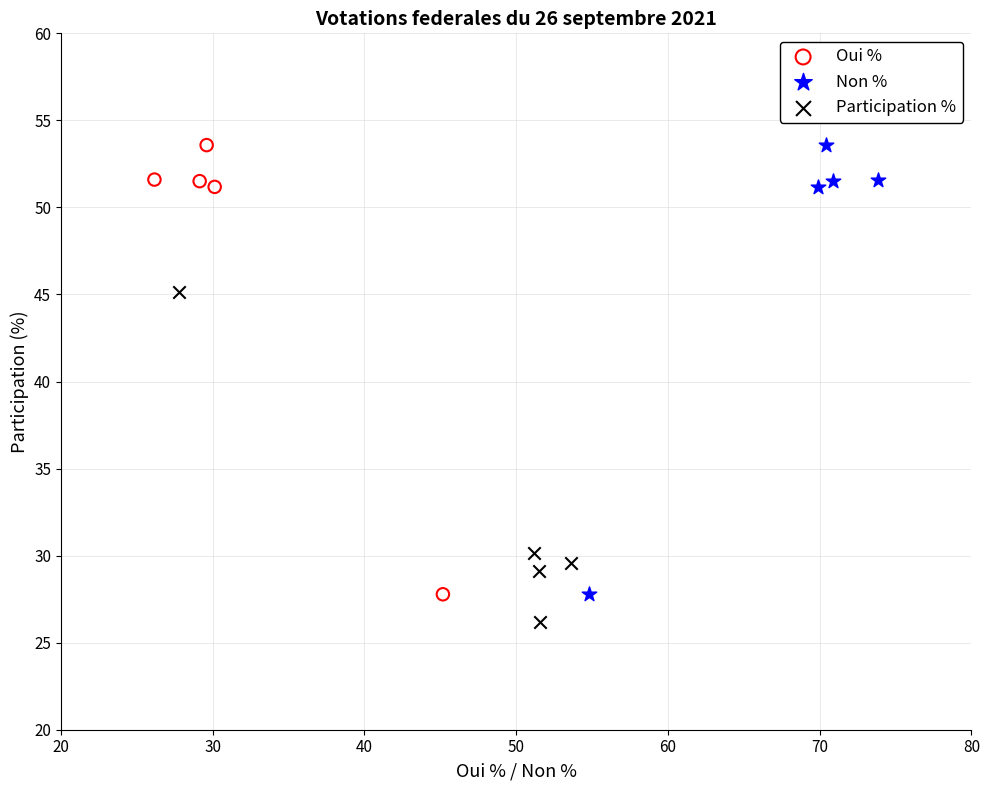

Which series reaches the minimum Y coordinate?

Participation %